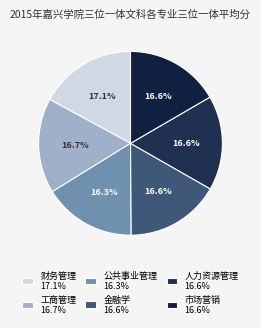

Does any single category account for the majority?

No